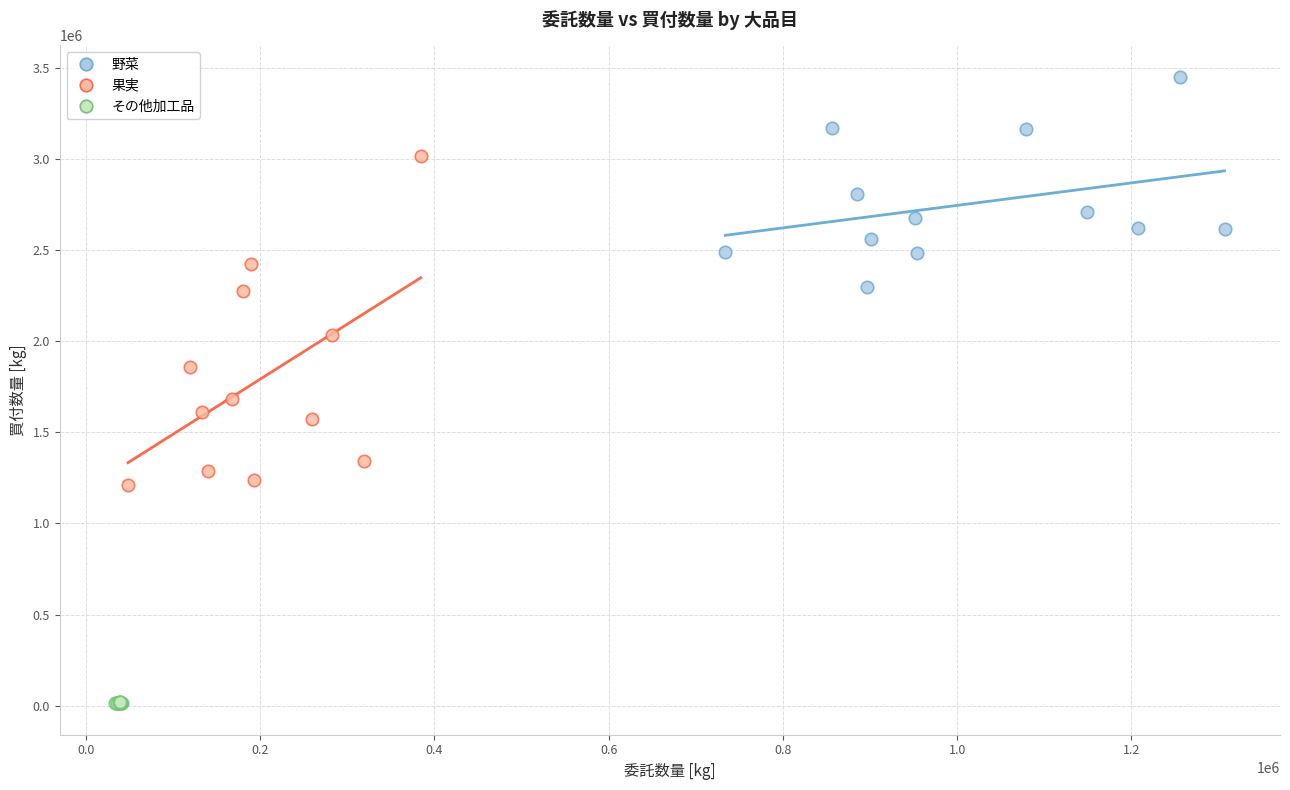

Which series contains the highest Y value?

野菜